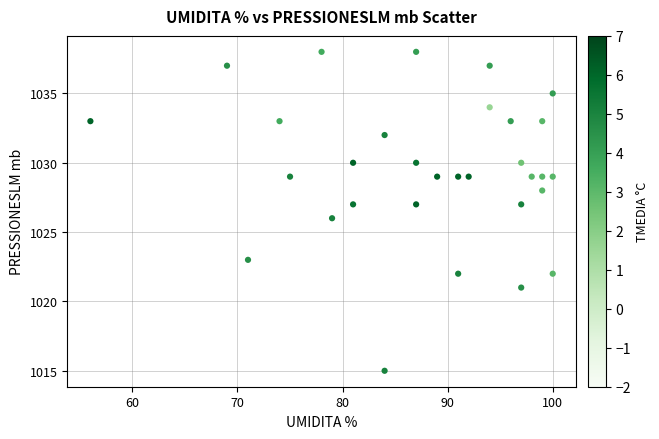

What is the range of X values (max minus min)?

44